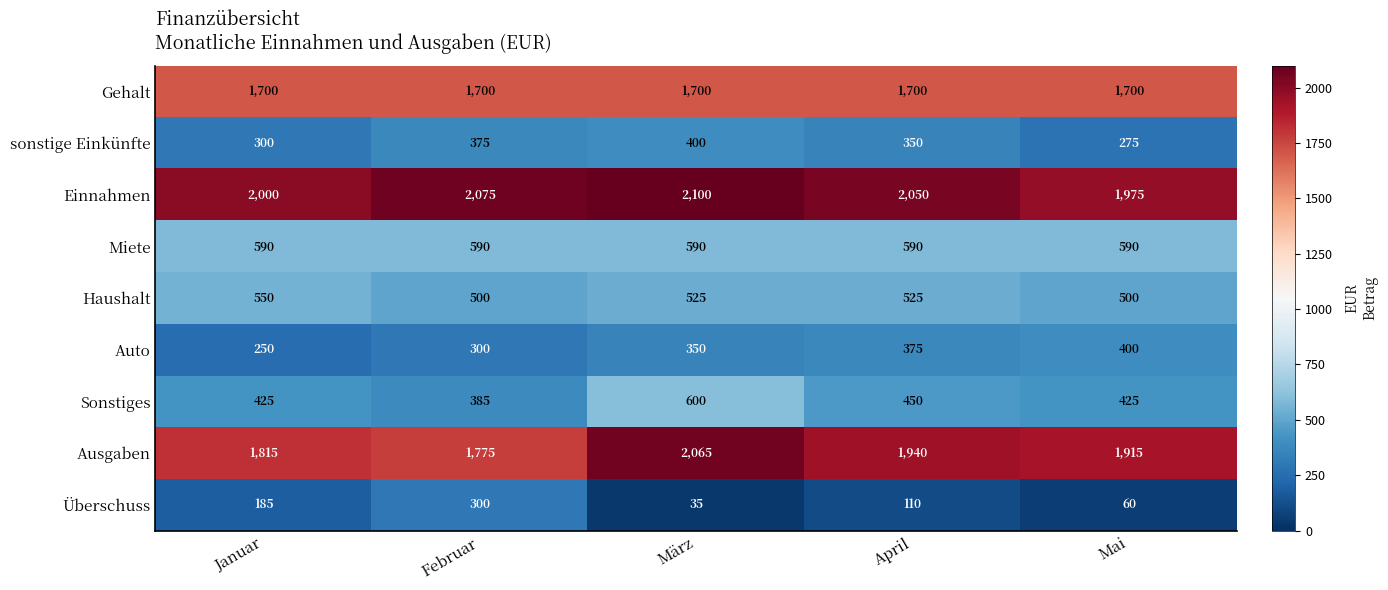

At which category is the sum across all series the highest?

März